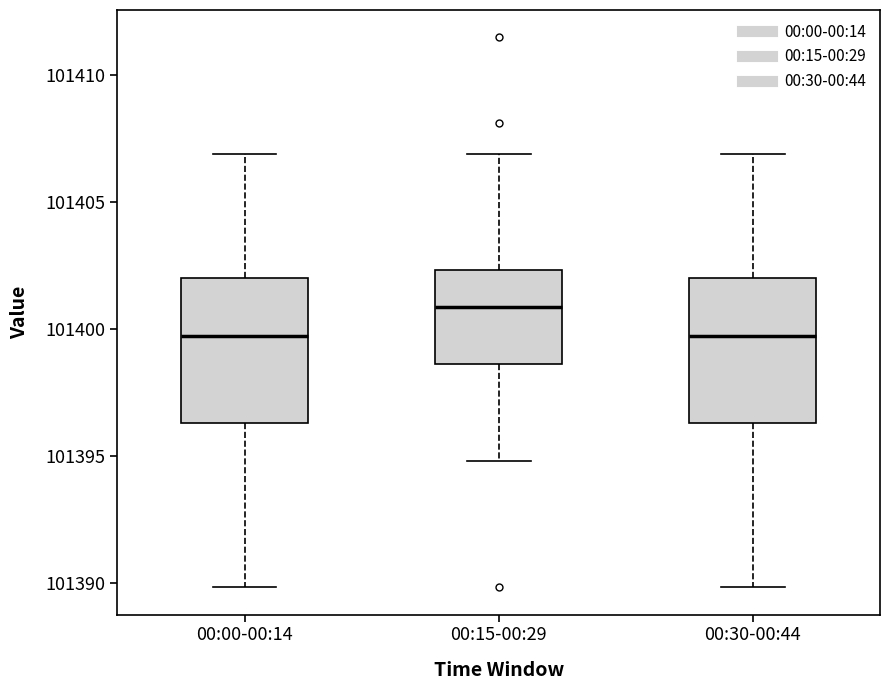

Which box has the highest median line?

00:15-00:29